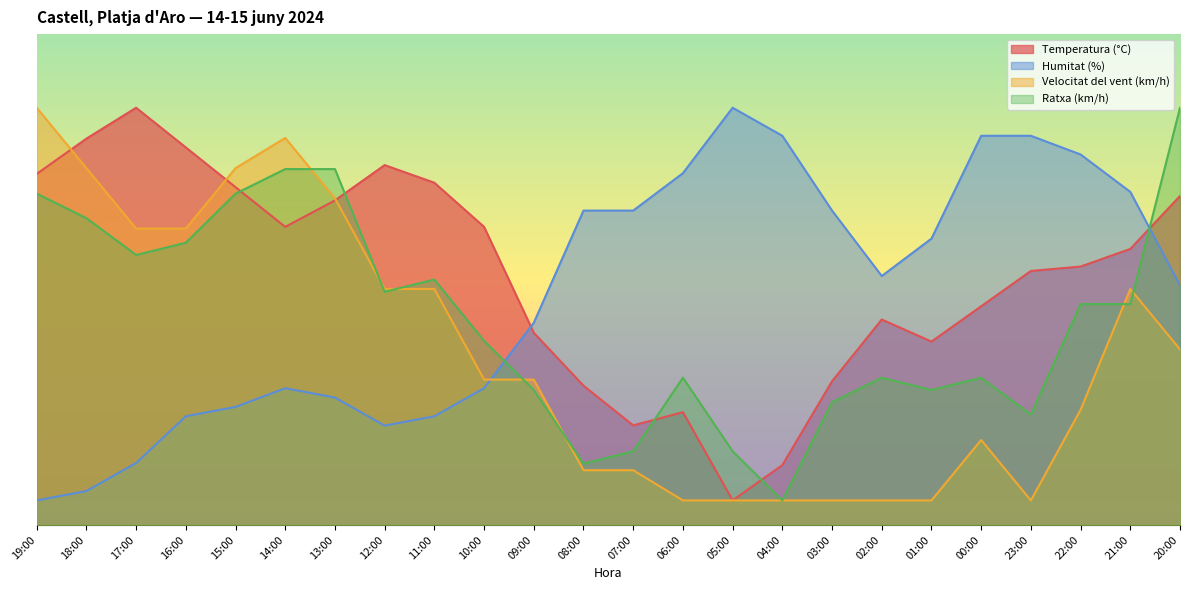

Rank the series by their average value, from lowest to highest.

Velocitat del vent (km/h), Ratxa (km/h), Humitat (%), Temperatura (°C)